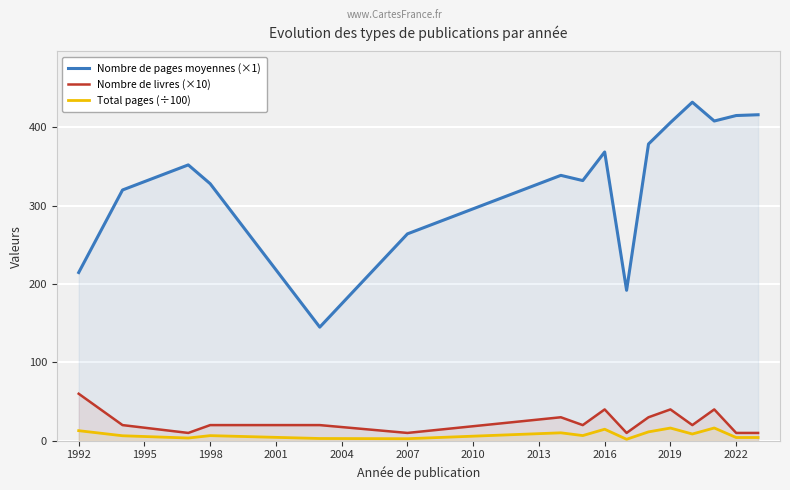

What is the average value of the Total pages (÷100) series?

8.1